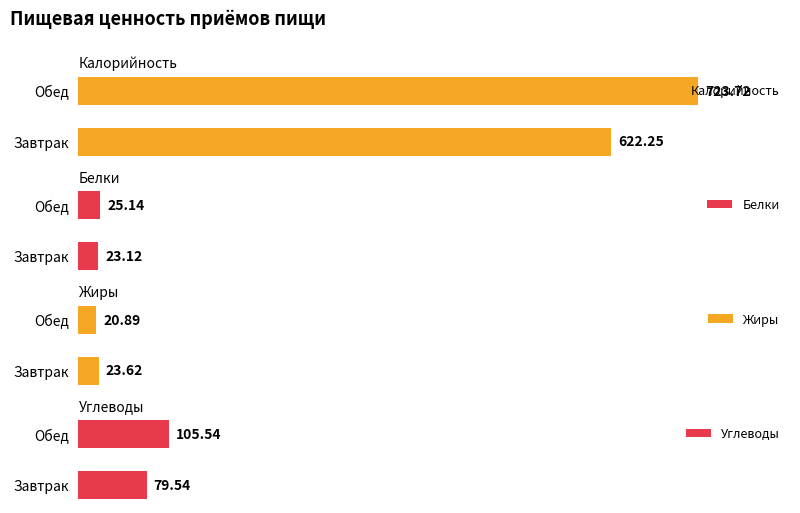

Which category has the lowest value in the Калорийность series?

Завтрак